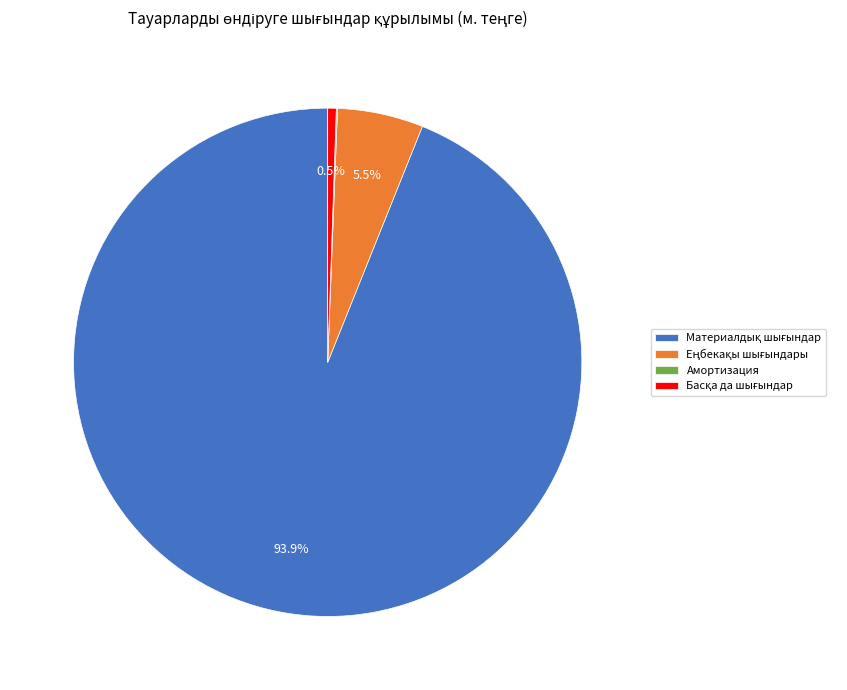

What is the largest slice in the pie chart?

Материалдық шығындар